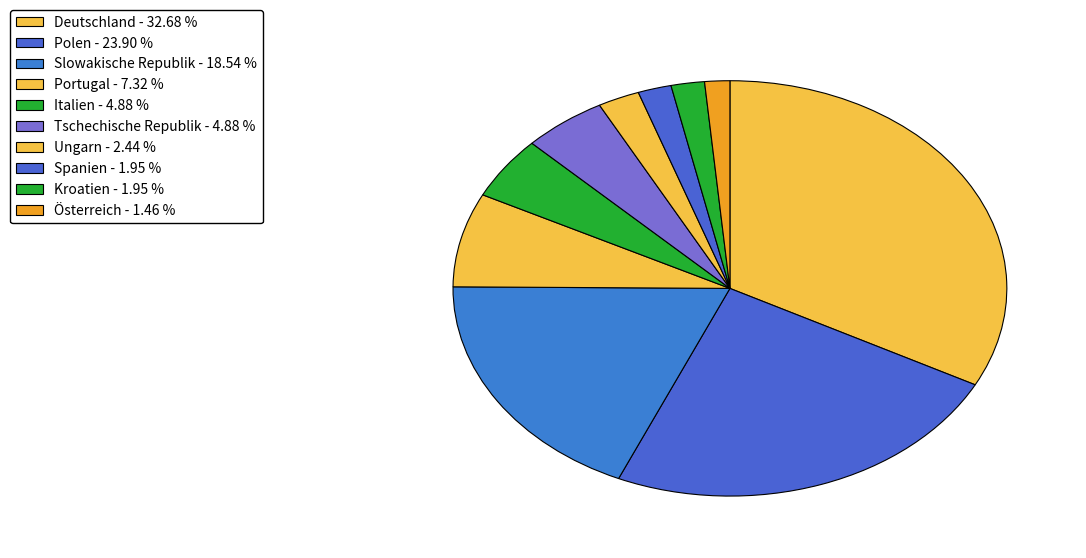

How many segments does this pie chart have?

10